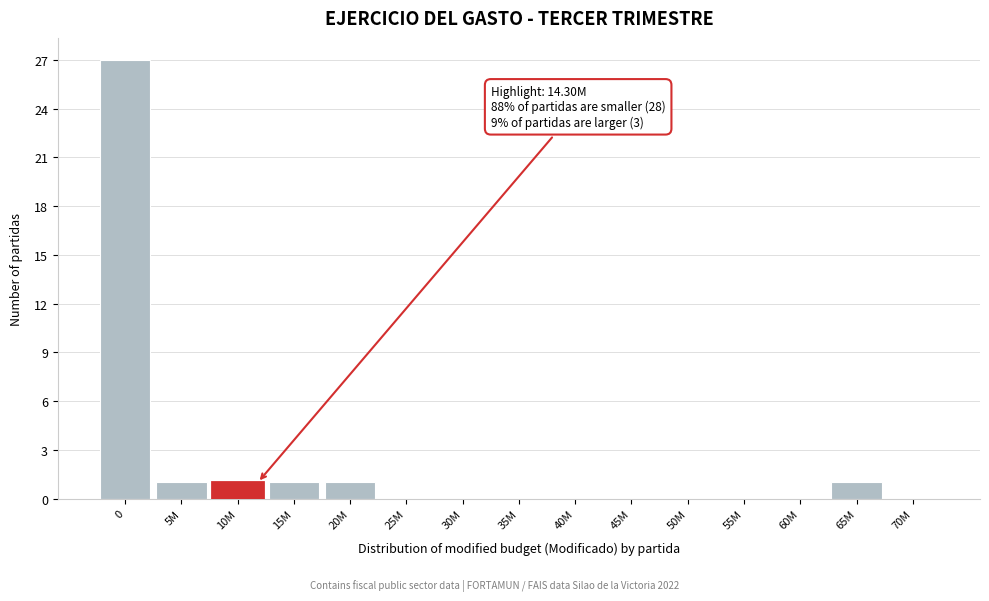

Reading right to left, transcribe all the data shown in this chart.

70M=0	65M=1	60M=0	55M=0	50M=0	45M=0	40M=0	35M=0	30M=0	25M=0	20M=1	15M=1	10M=1	5M=1	0=27